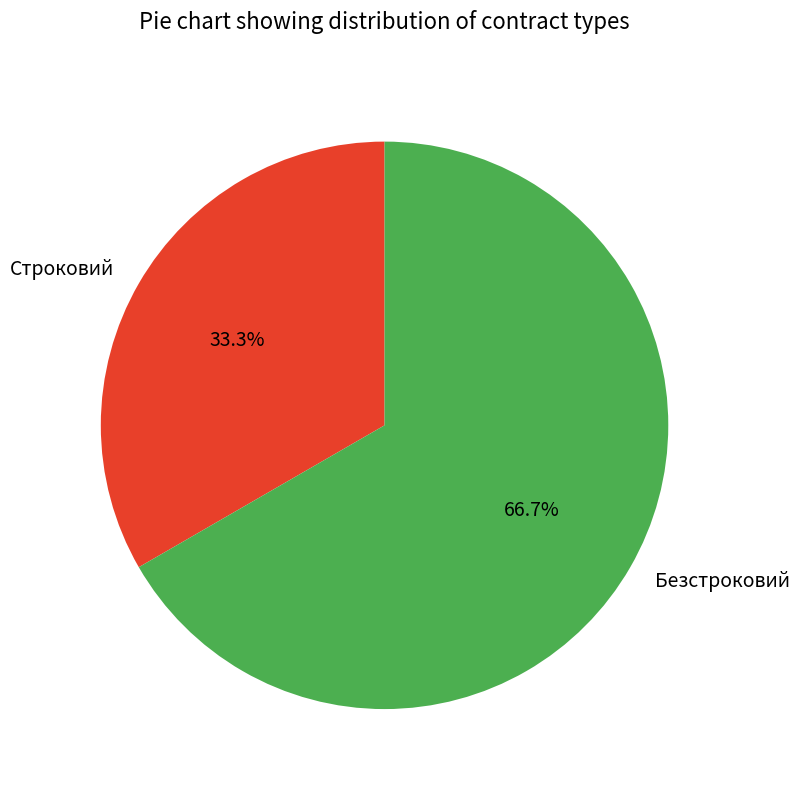

The Безстроковий slice represents 67% of the pie. True or false?

True